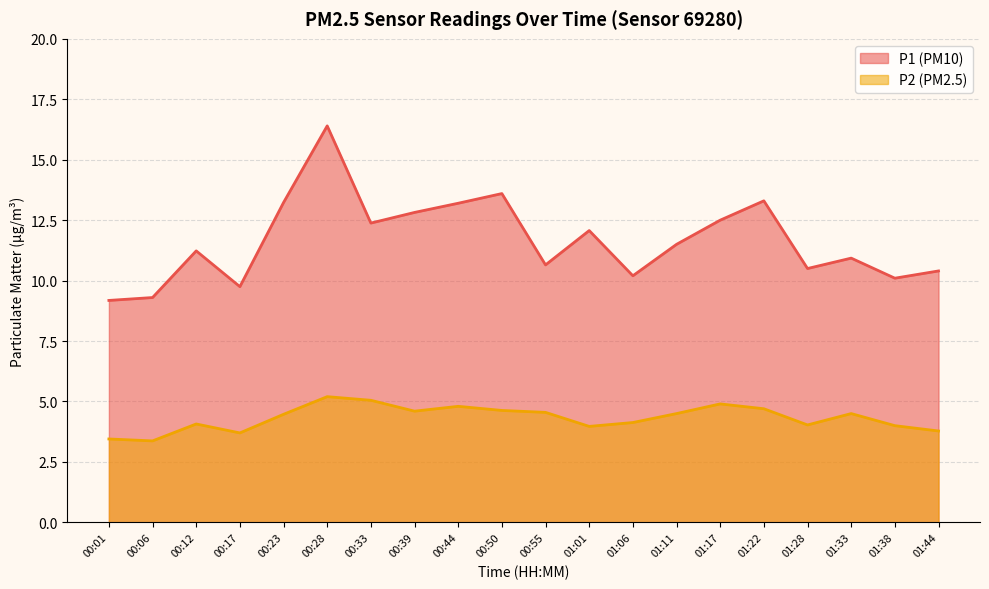

How many series are shown in this chart?

2